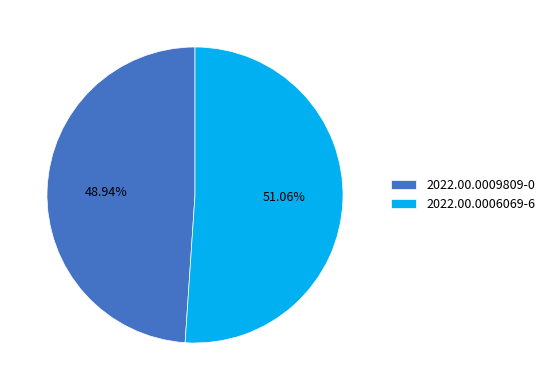

What is the largest slice in the pie chart?

2022.00.0006069-6